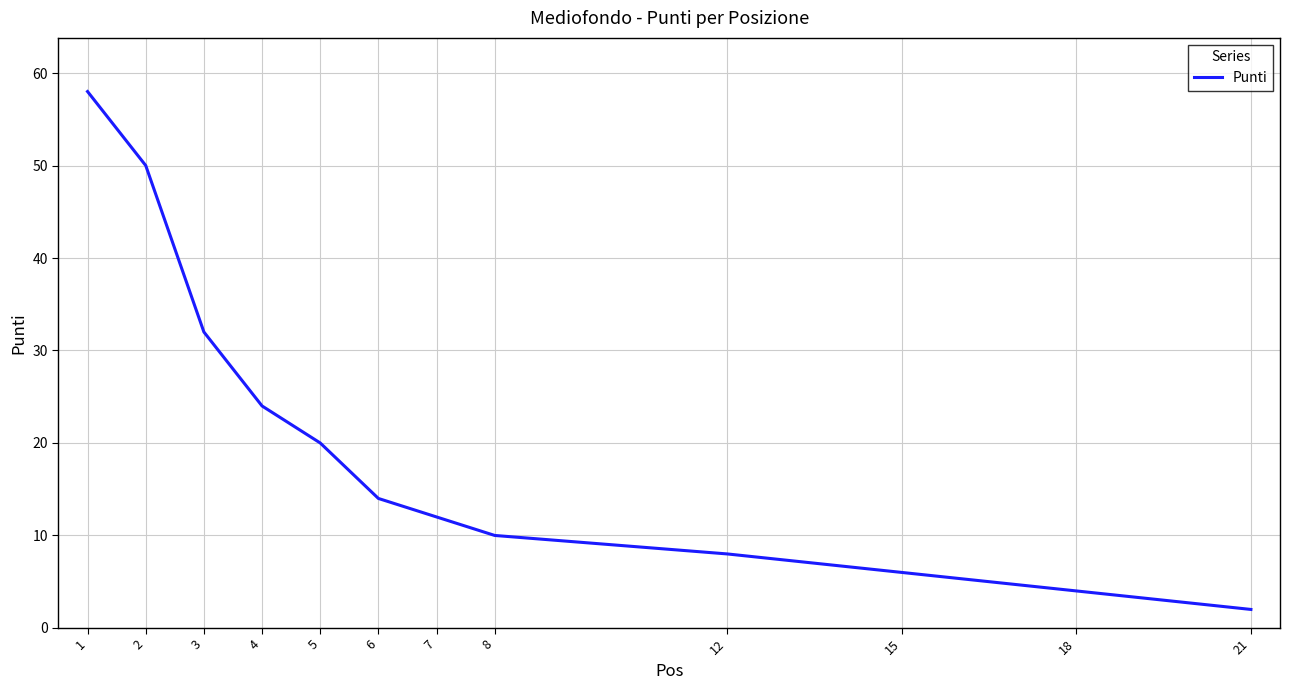

True or false: there are more than 0 points higher than both neighbors.

False